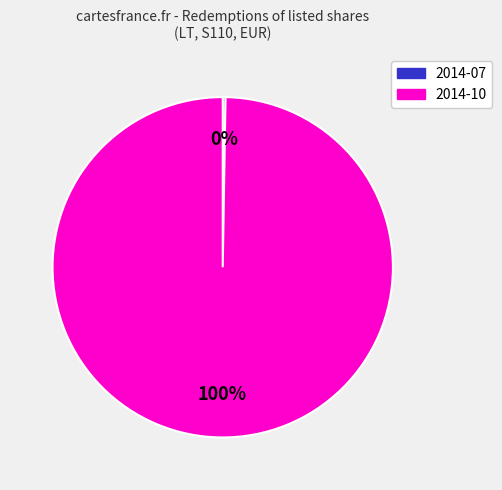

True or false: 2014-10 accounts for 100% of the total.

True